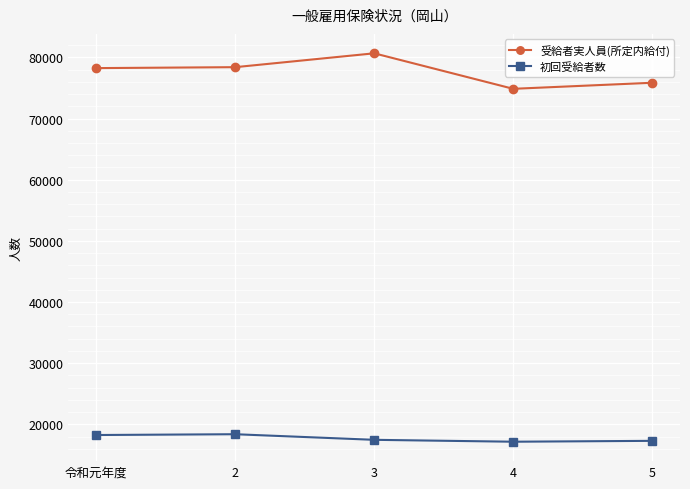

What is the minimum value for 初回受給者数?

17156